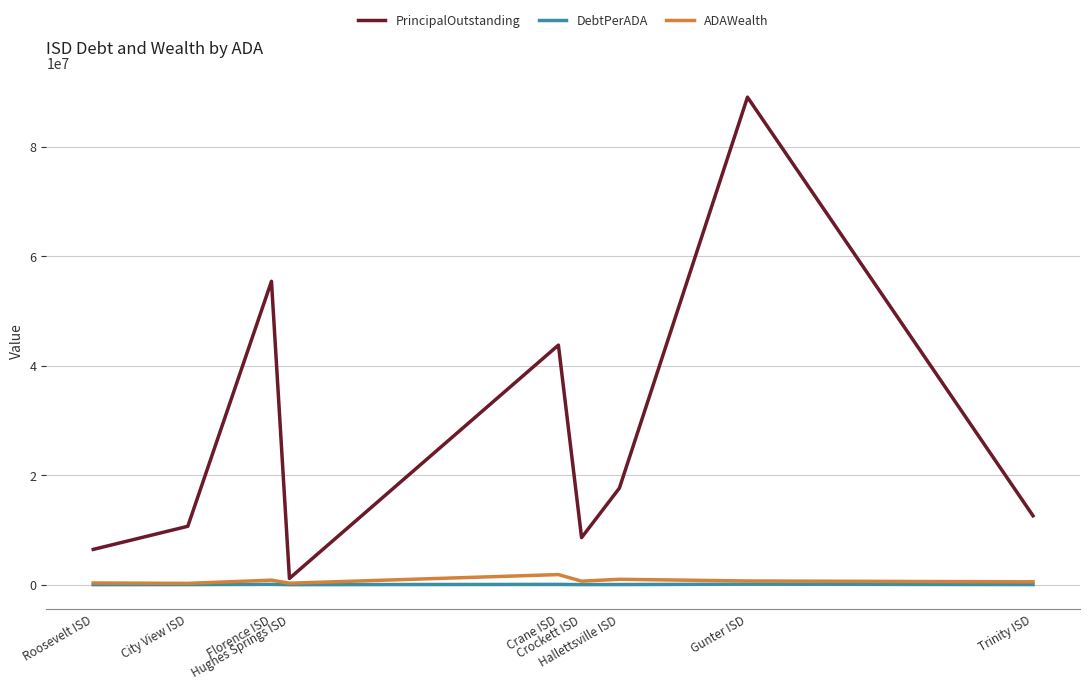

What is the maximum value shown in the chart?

89005000.0